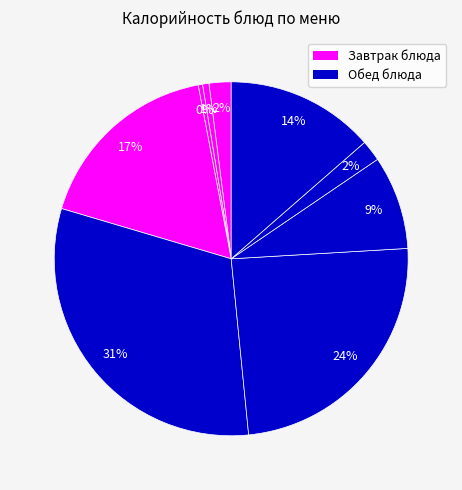

How many slices are in this pie chart?

9